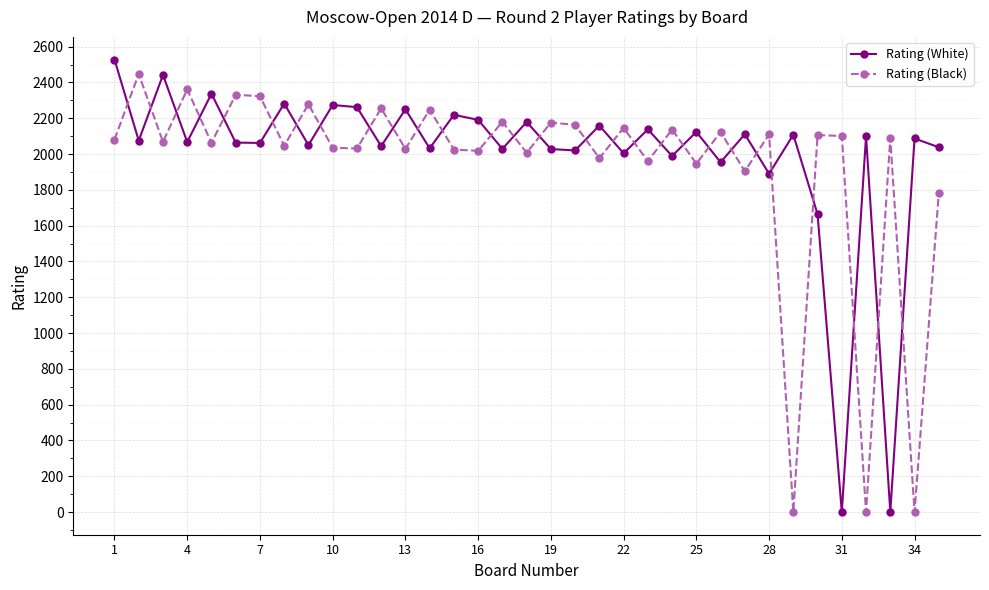

How many series are shown in this chart?

2